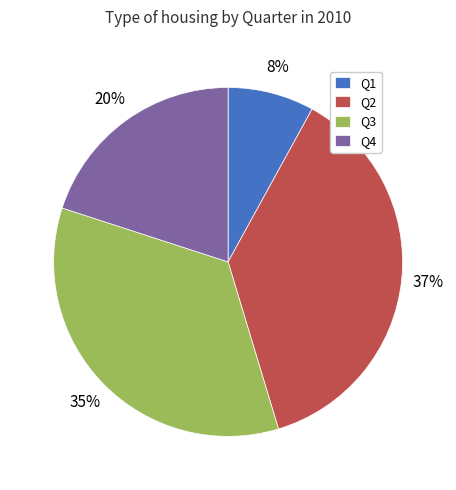

To the nearest percent, what is the average slice percentage?

25%